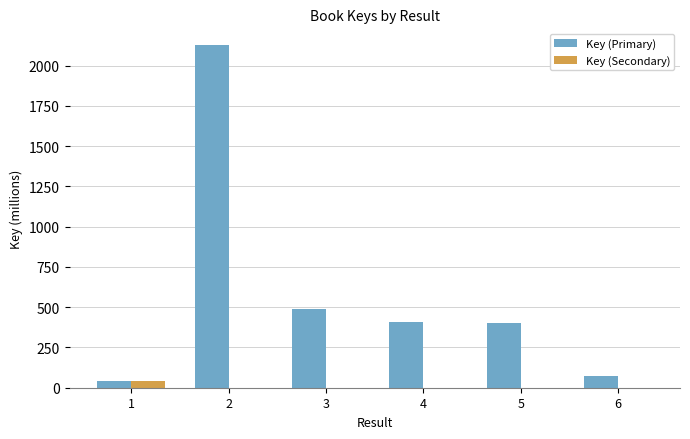

What is the total value across all series at 5?

402.8